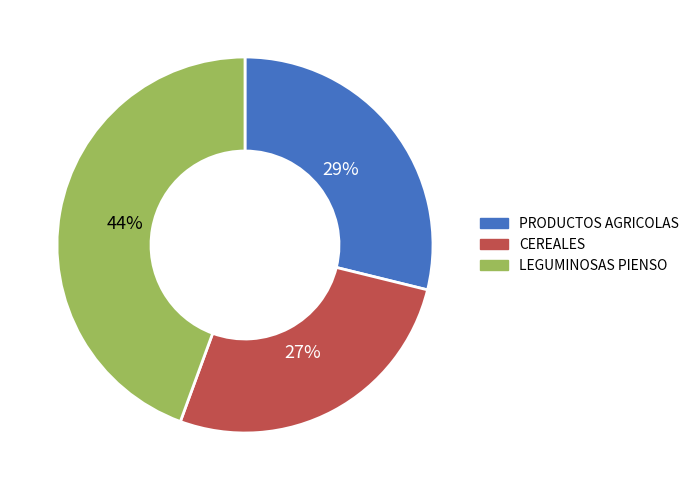

Is there any slice that represents more than half of the pie?

No